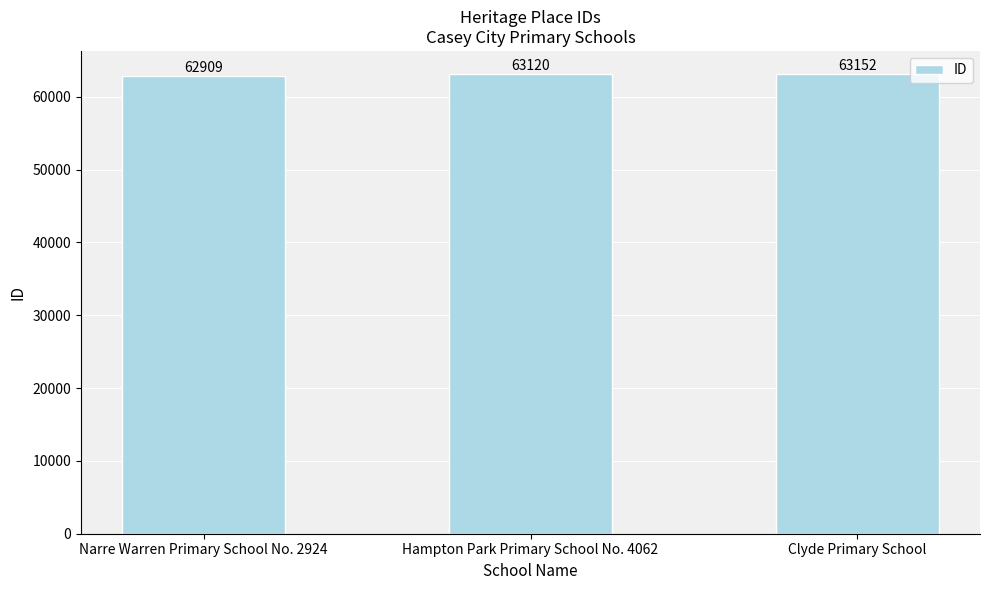

The chart shows a value of 62909 at Narre Warren Primary School No. 2924. True or false?

True